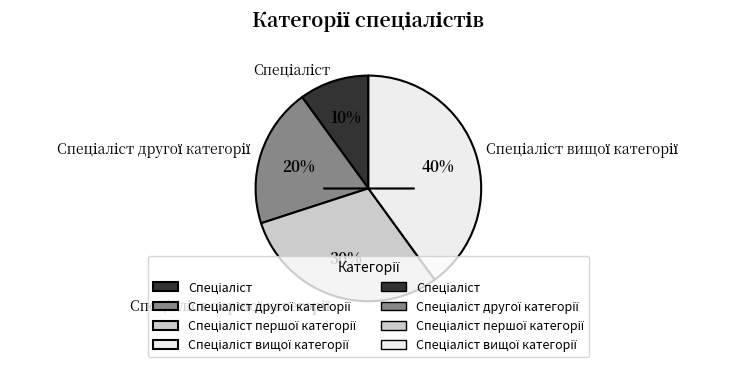

To the nearest percent, what is the difference between the largest and smallest slice percentages?

30%